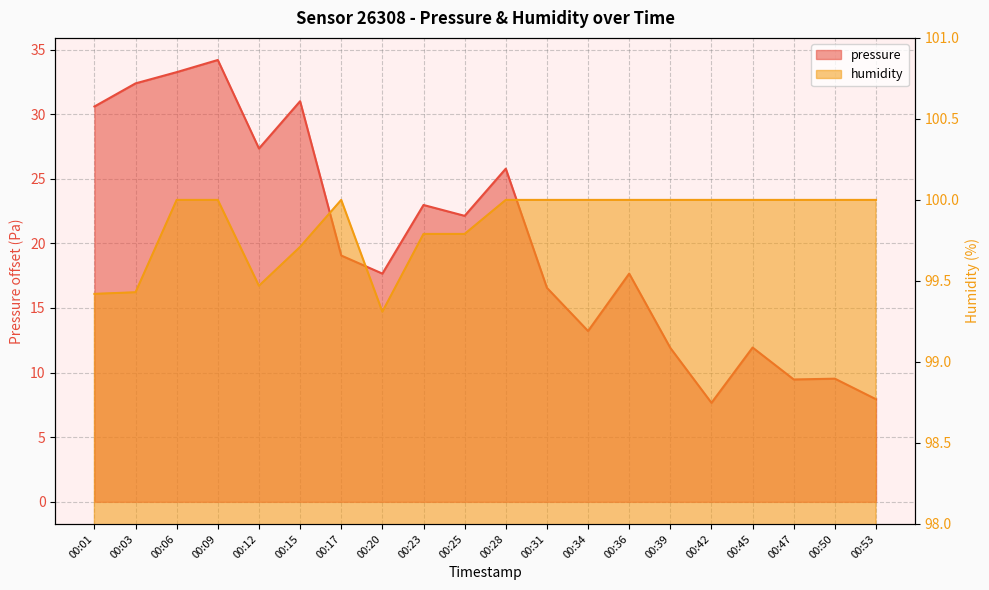

What is the lowest value of the pressure series?

7.7